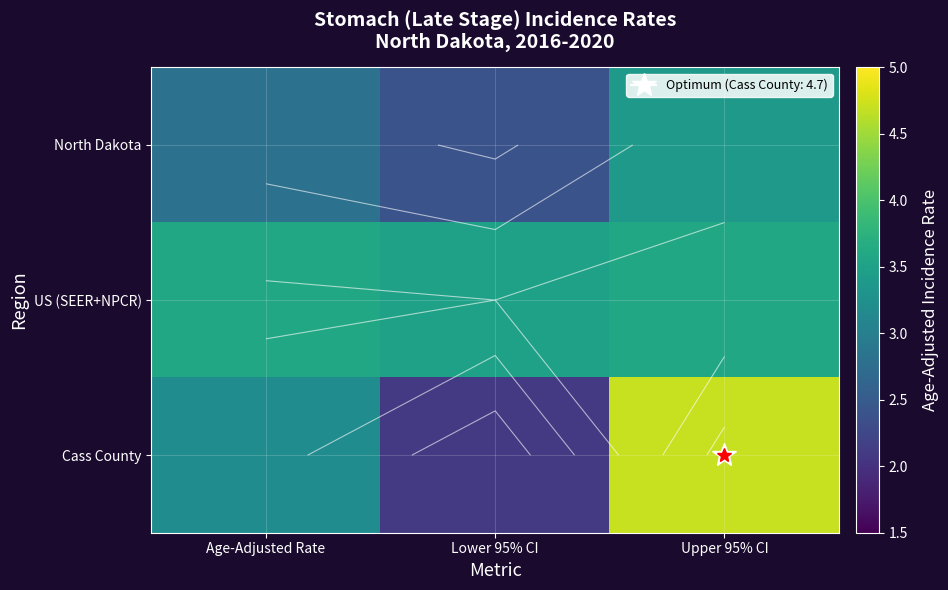

How many distinct data groups are displayed?

3